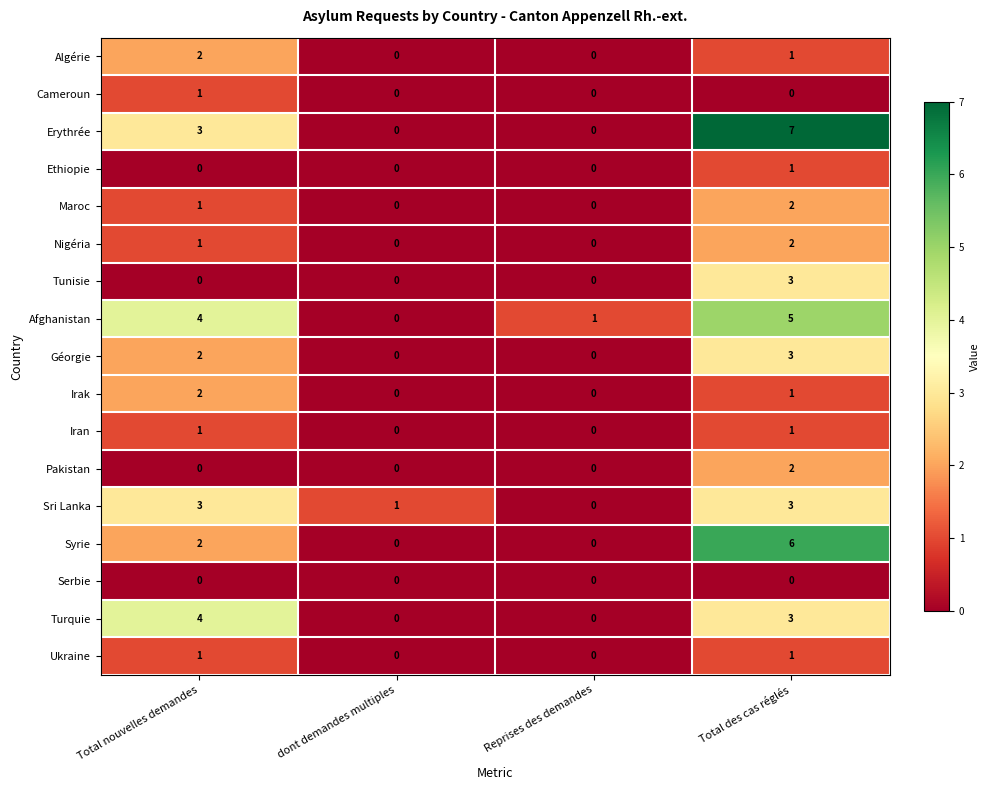

Which series has the widest spread of values?

Erythrée